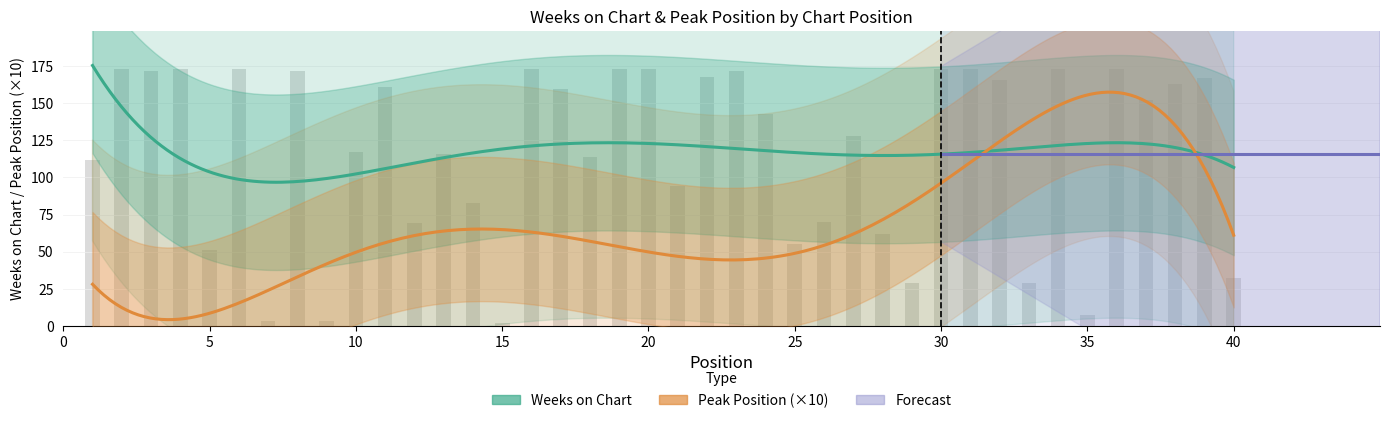

Is it true that the value at 34 is 173?

True